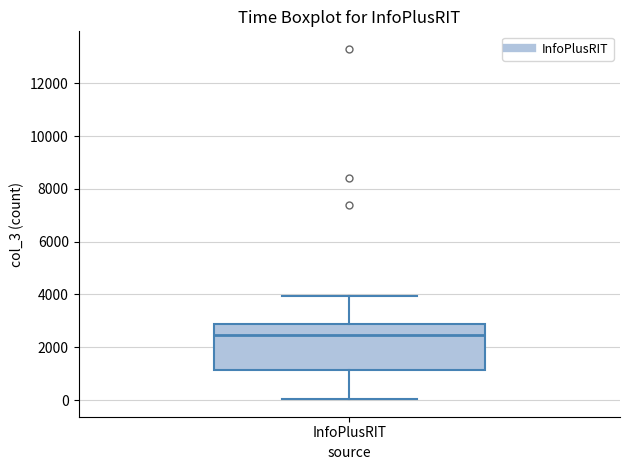

Read this box plot against the y-axis: the position of the median line, the range covered by the box, and the ends of both whiskers. The values are not printed on the chart, so give them approximately, as read against the axis.

median 2400, box 1200 to 2800, whiskers 0 to 4000